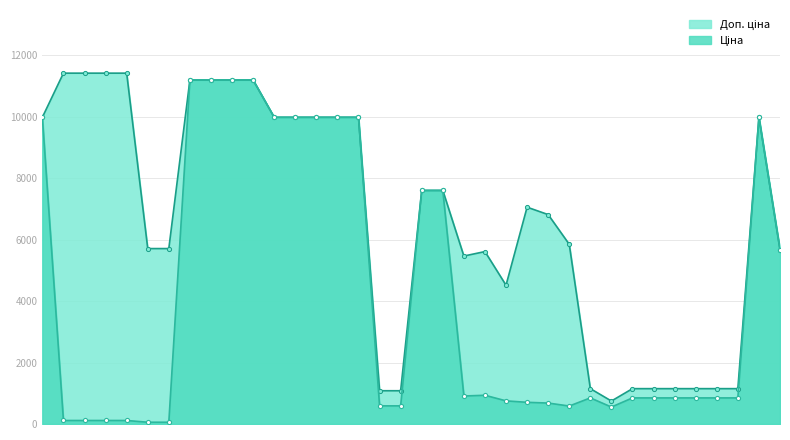

How many interior local peaks does the Доп. ціна series have?

3